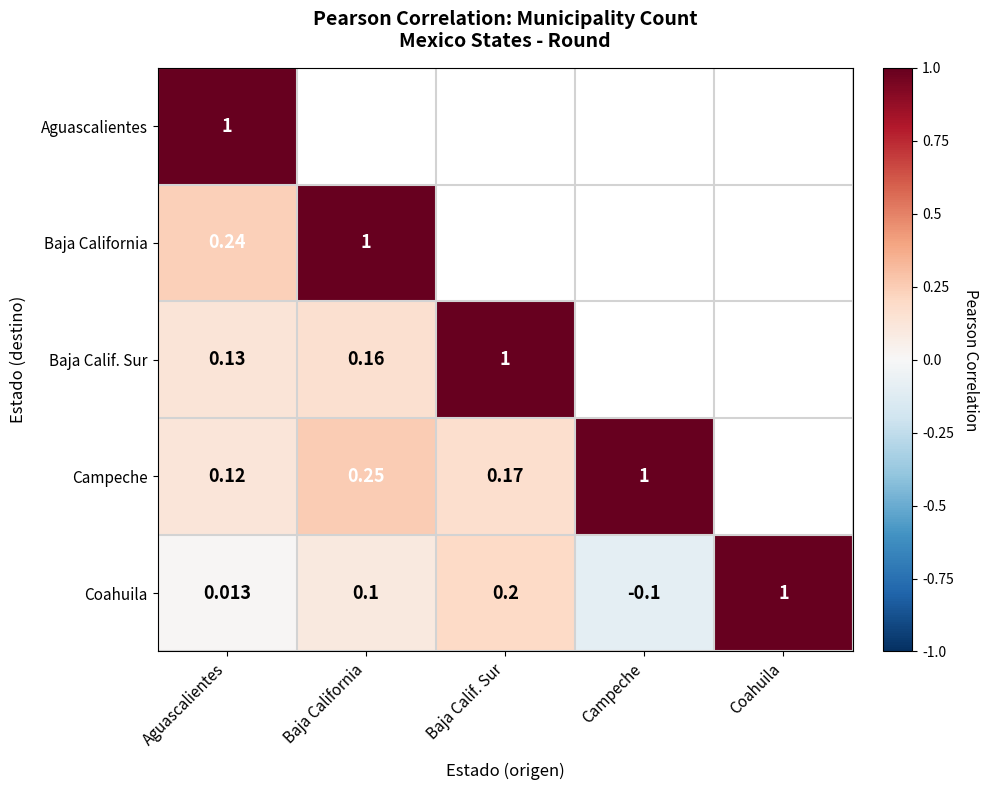

Is the value of Campeche at Baja Calif. Sur greater than the value of Baja California at Baja California?

No